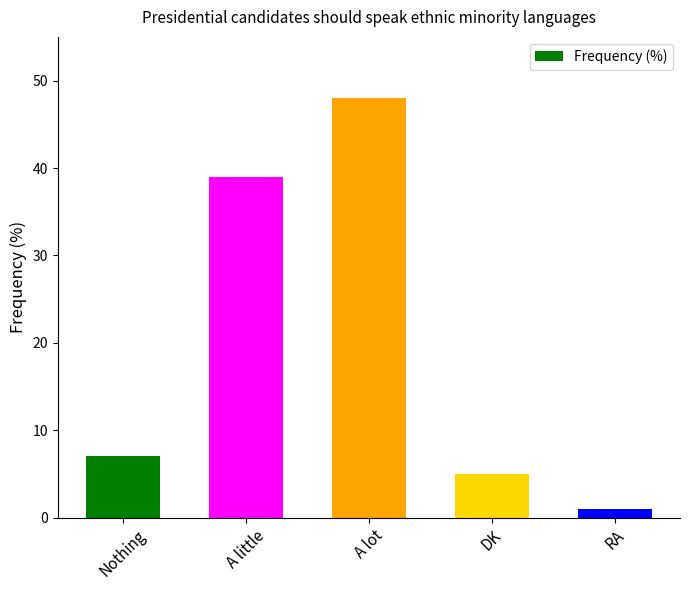

The chart shows a value of 7 at Nothing. True or false?

True